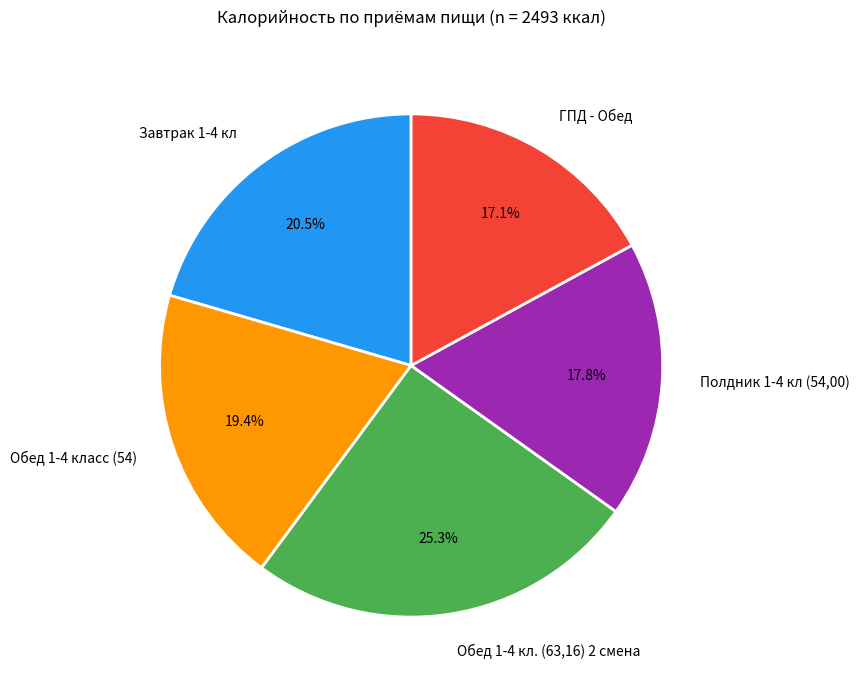

Is the sum of ГПД - Обед and Завтрак 1-4 кл greater than half?

No